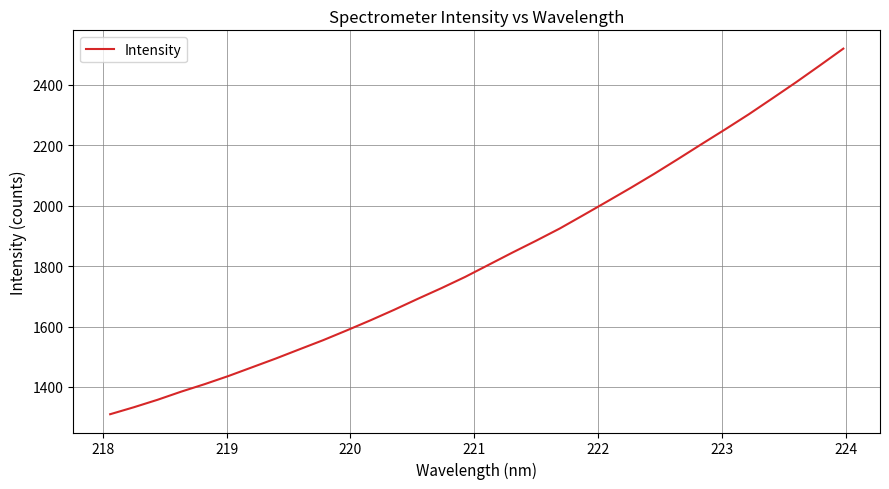

What is the sum of all values?

58587.3